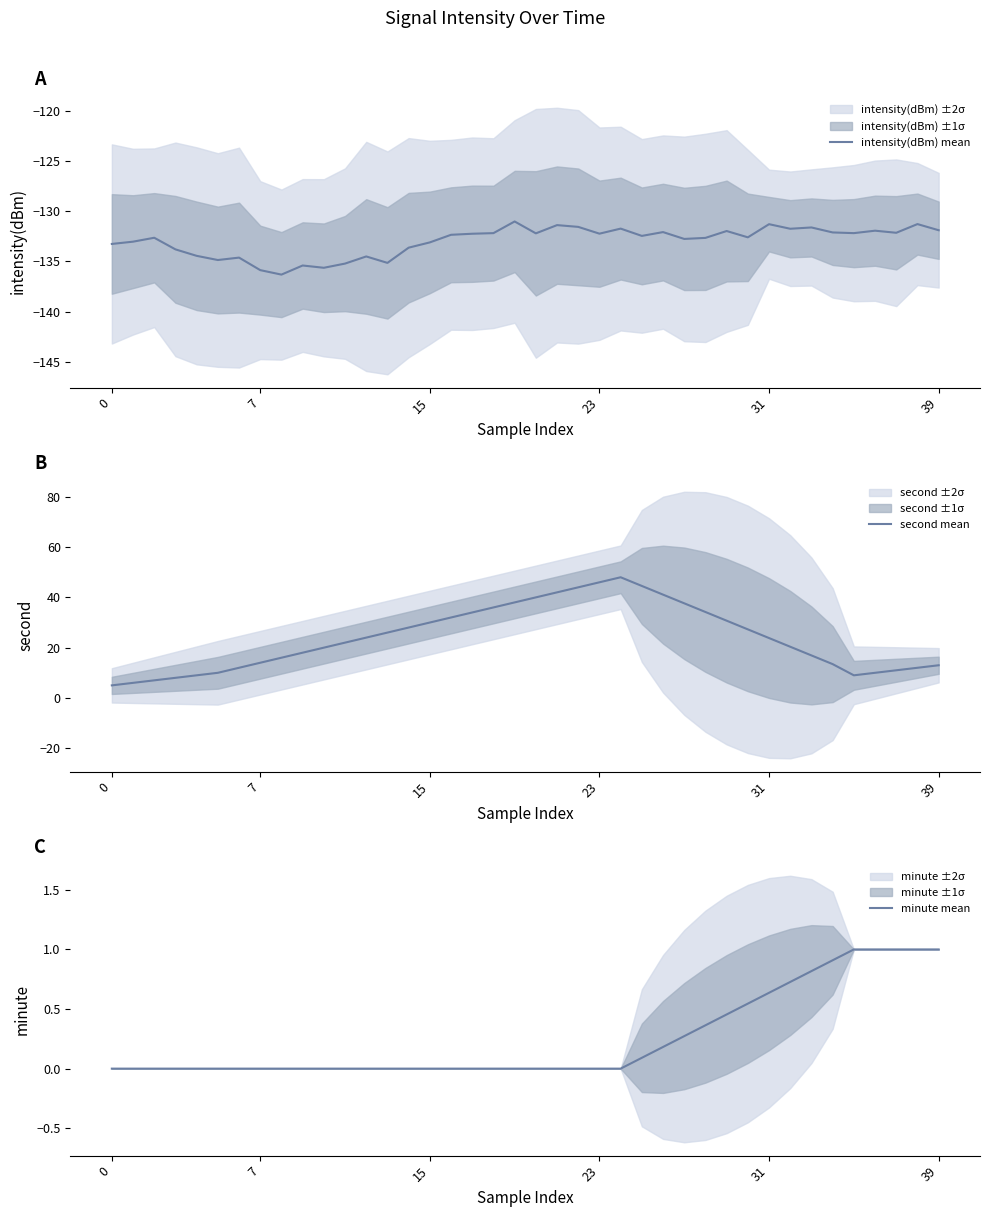

List the series in order of their peak value, highest first.

second mean, minute mean, intensity(dBm) mean